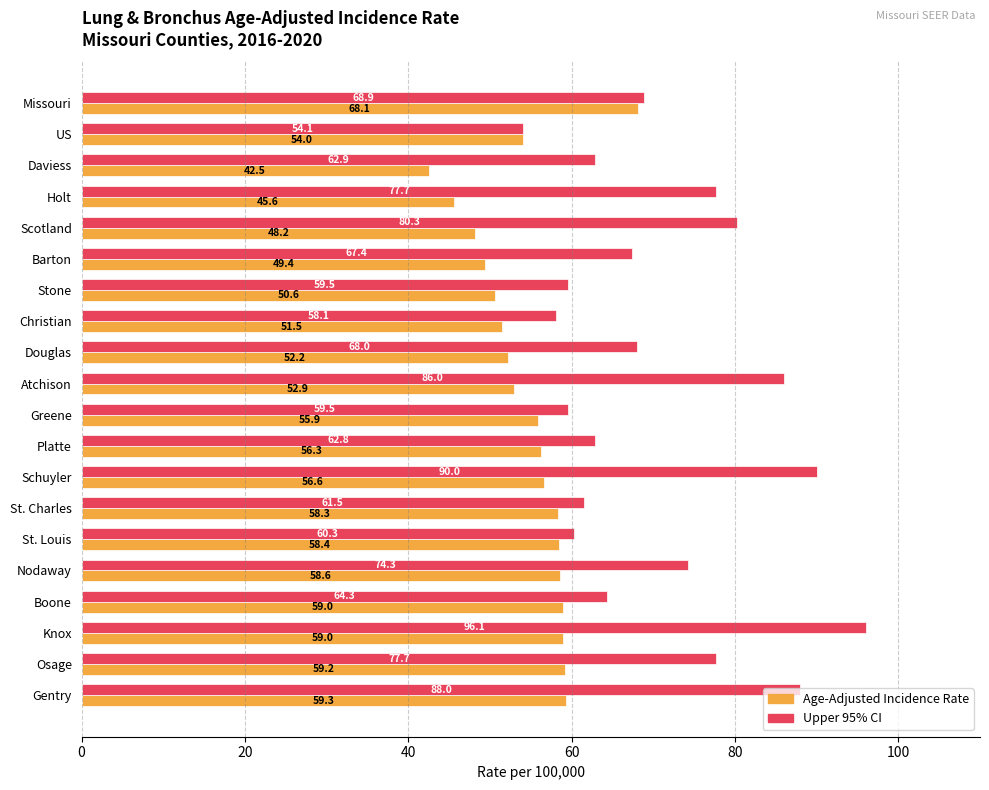

How many data points in Age-Adjusted Incidence Rate are above 56?

10